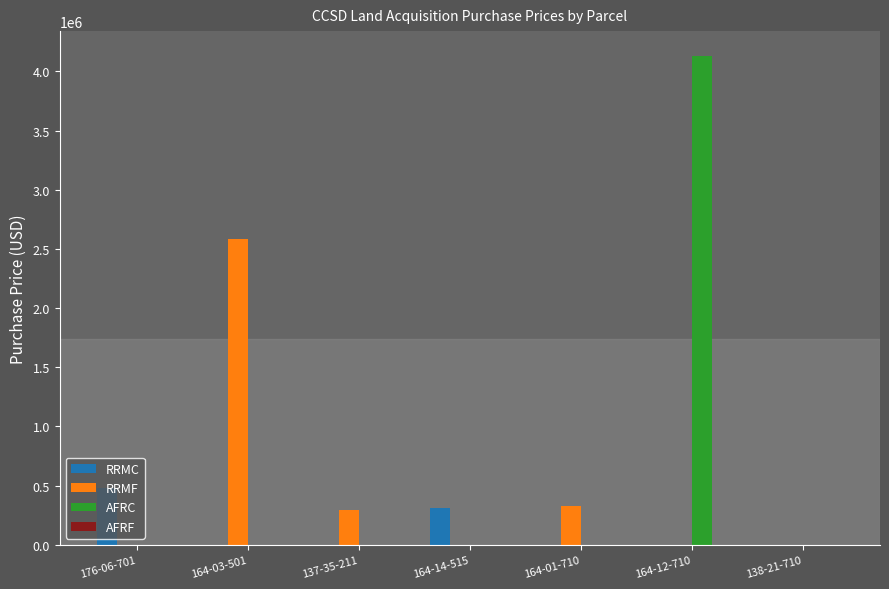

Which series has the largest total across all categories?

AFRC